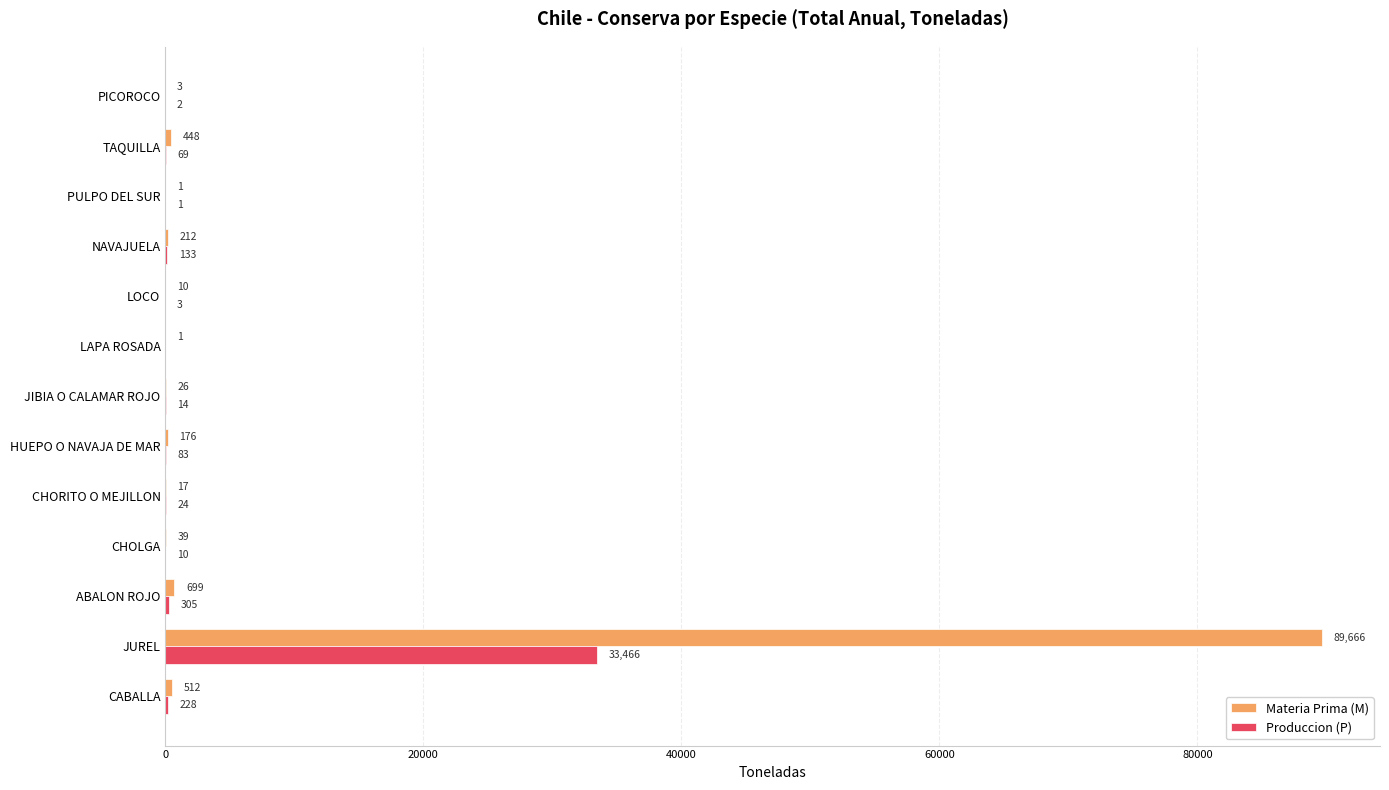

How many data points does each series have?

13